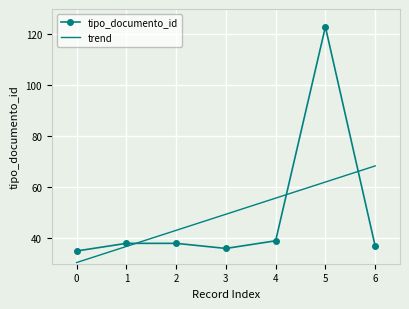

What is the highest value of the tipo_documento_id series?

123.0